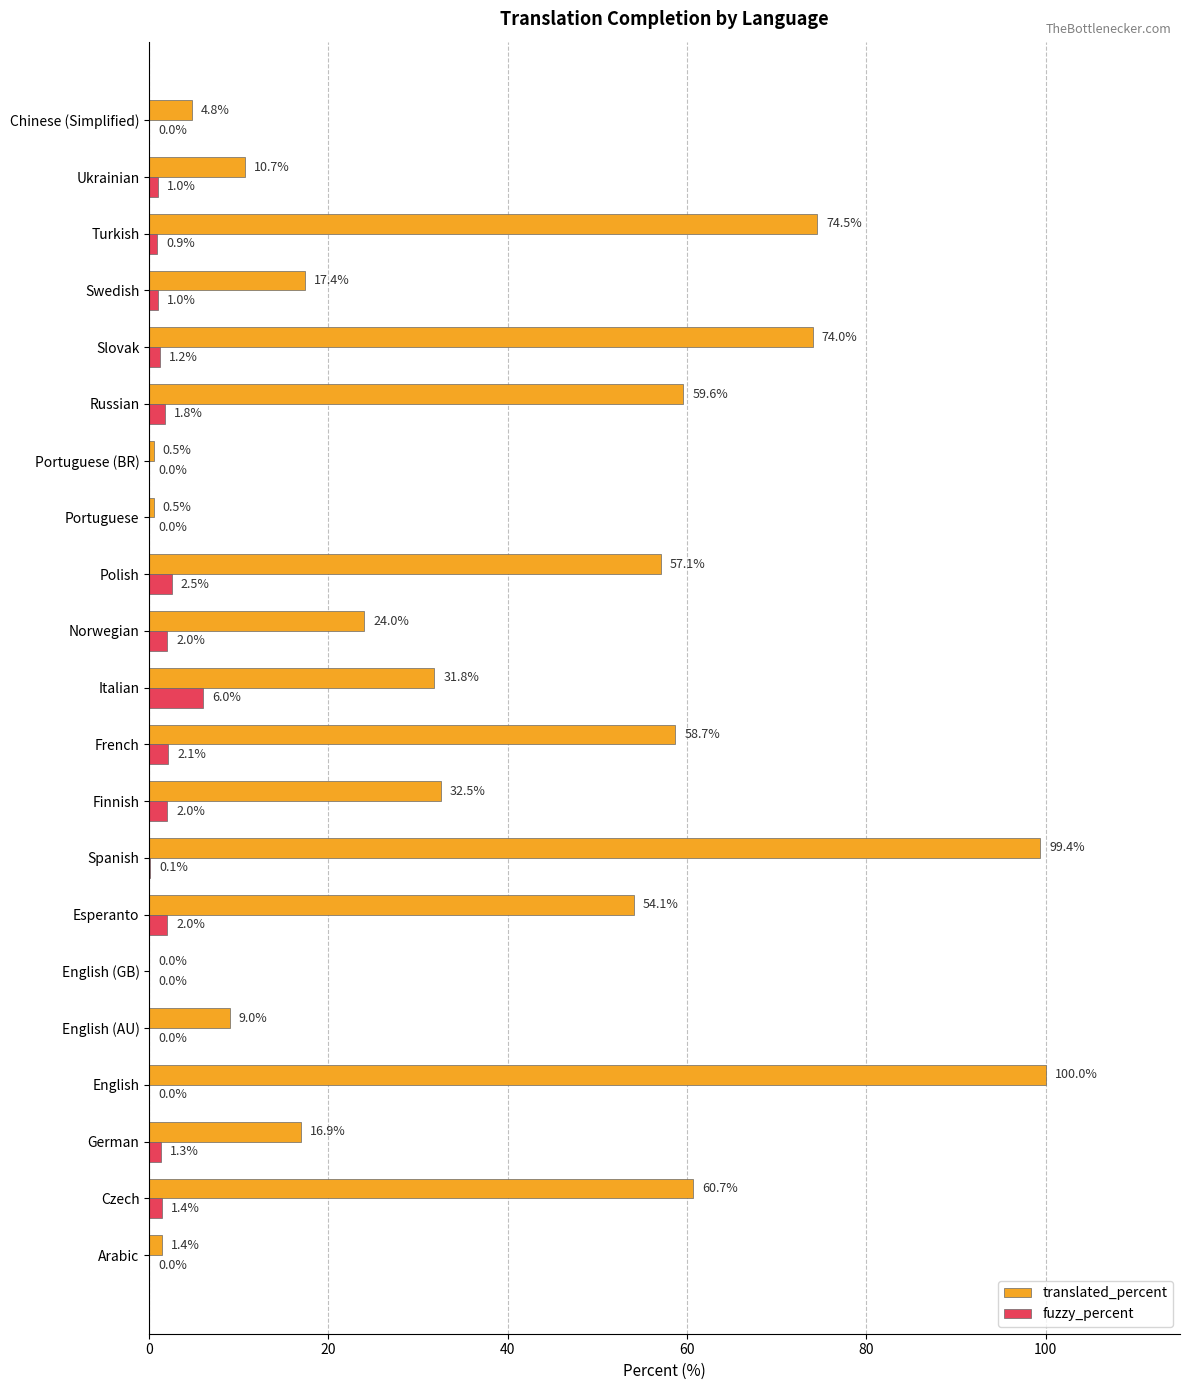

What value does the translated_percent series have at Portuguese (BR)?

0.5